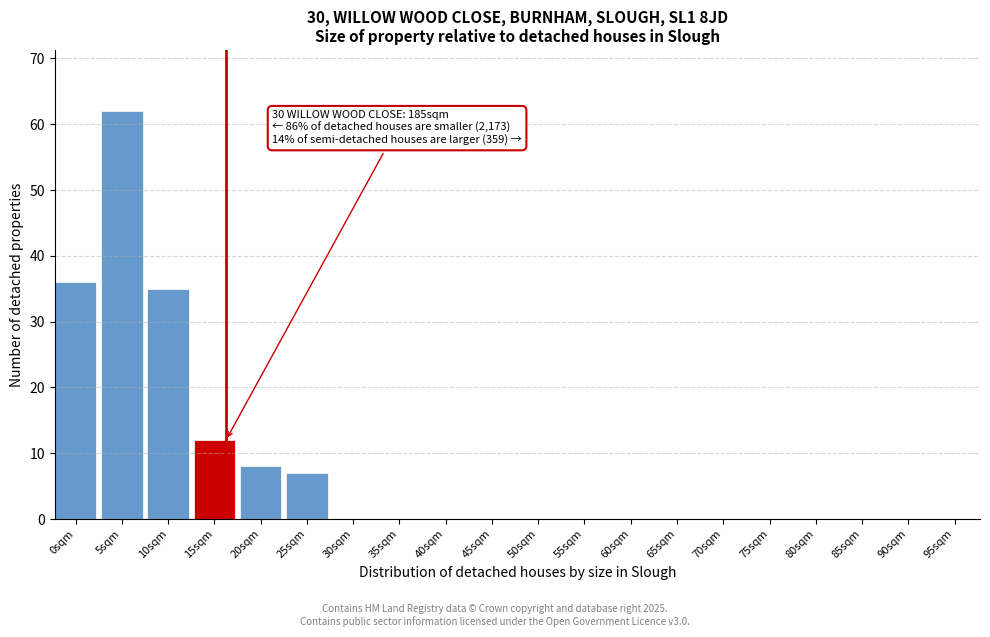

Reading right to left, transcribe all the data shown in this chart.

95sqm=0	90sqm=0	85sqm=0	80sqm=0	75sqm=0	70sqm=0	65sqm=0	60sqm=0	55sqm=0	50sqm=0	45sqm=0	40sqm=0	35sqm=0	30sqm=0	25sqm=7	20sqm=8	15sqm=12	10sqm=35	5sqm=62	0sqm=36